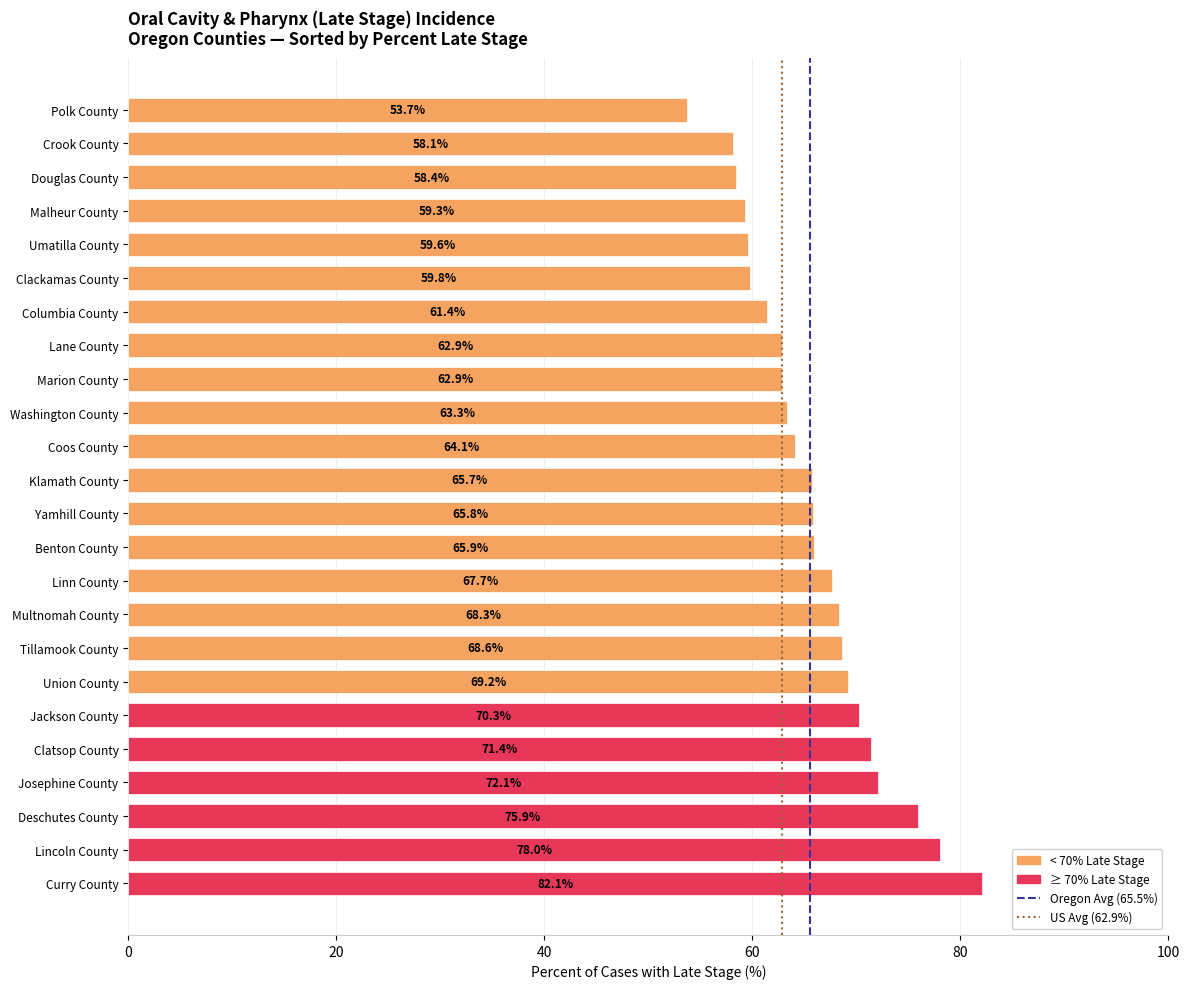

What position from the top is Washington County?

10